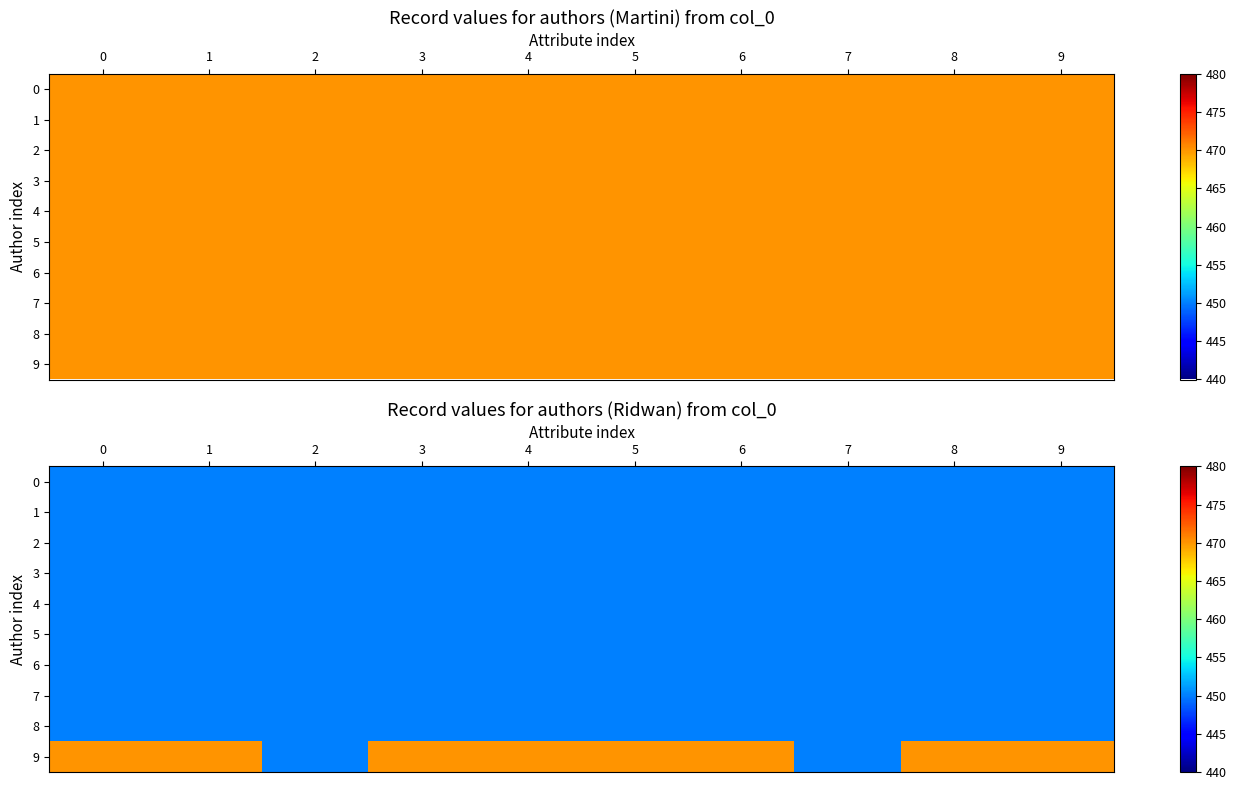

At how many categories does at least one series exceed 457?

8